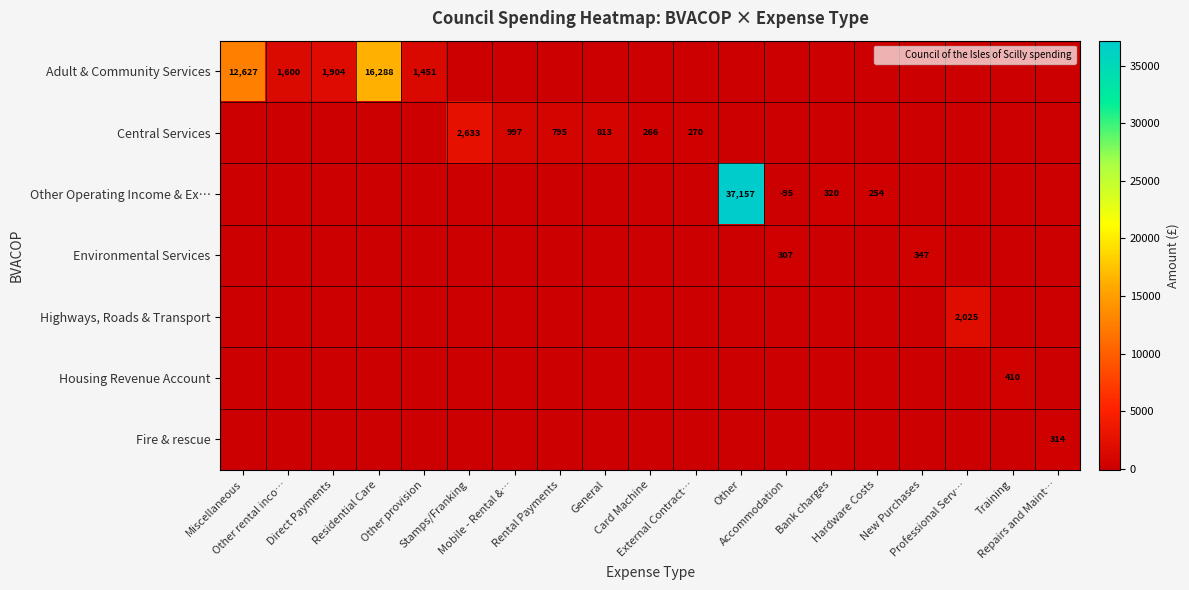

Is the value of Housing Revenue Account at Other greater than the value of Highways, Roads & Transport at Hardware Costs?

No